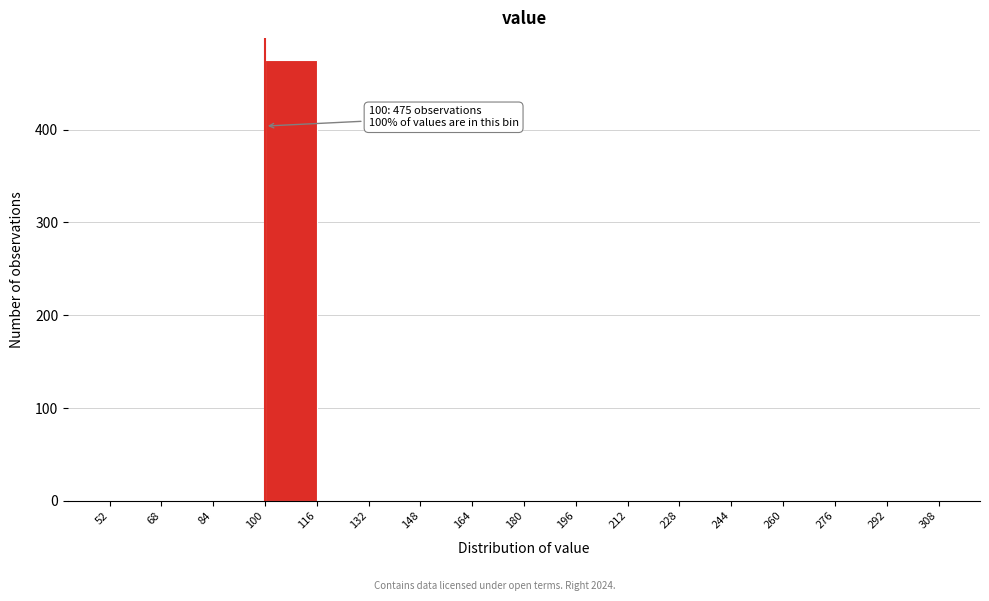

Which range on the x-axis has the tallest bar?

100 to 116